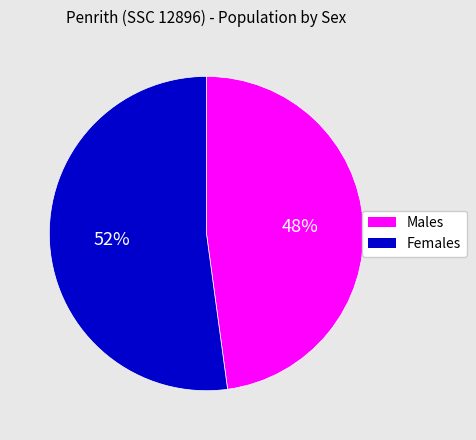

How many slices are in this pie chart?

2